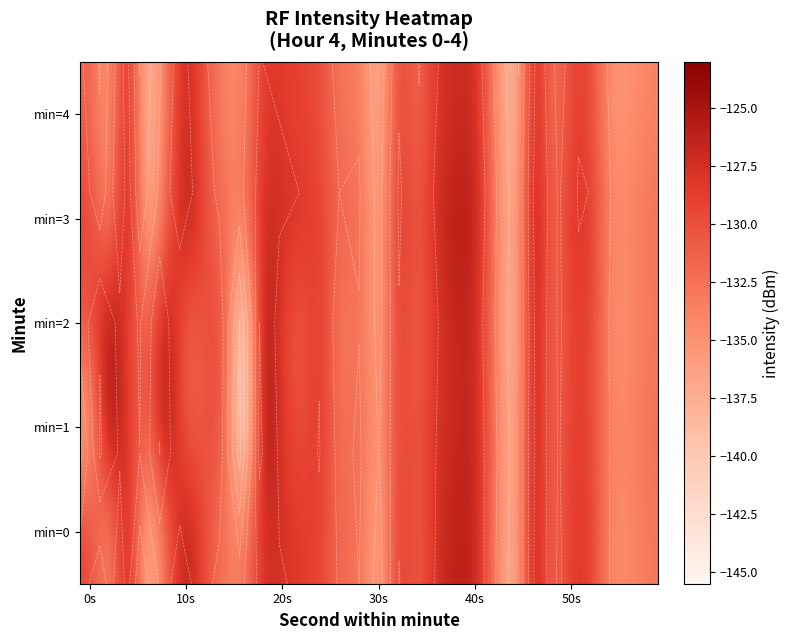

Count the number of data series in this chart.

5